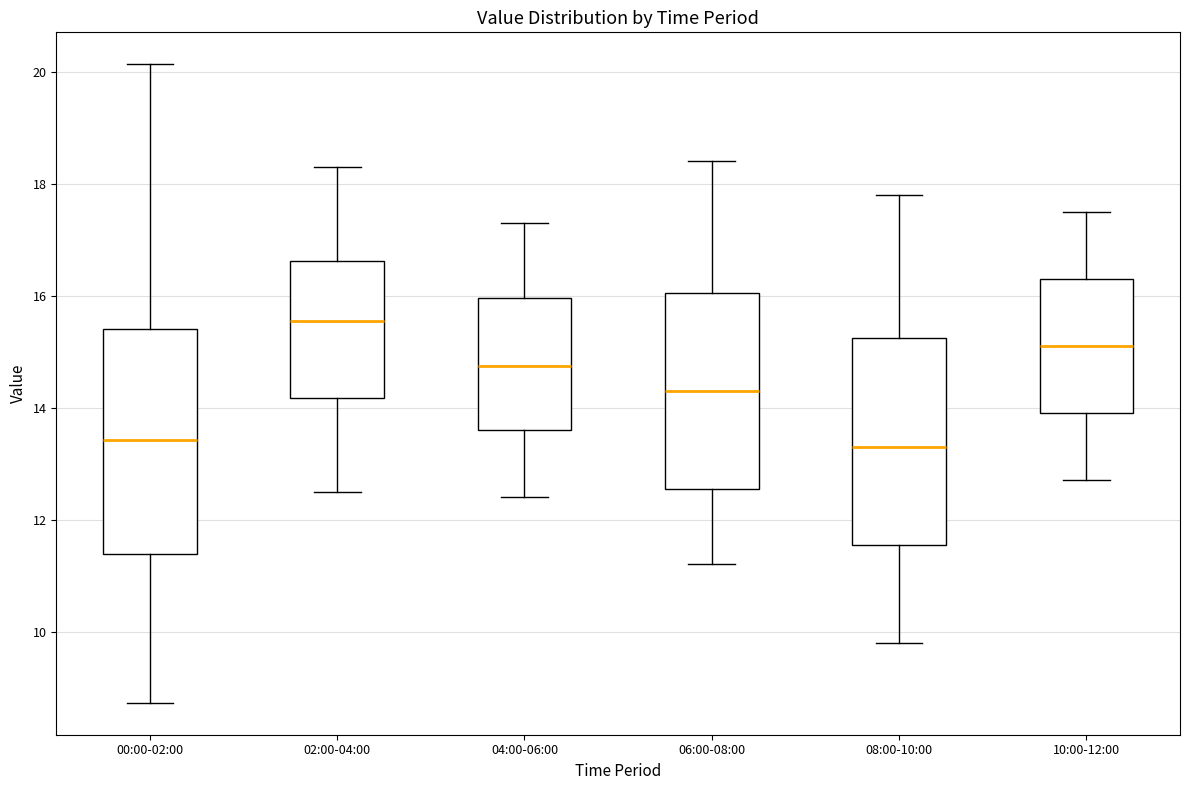

Where is the lower edge of the box for 08:00-10:00 on the y-axis? The values are not printed on the chart, so give them approximately, as read against the axis.

11.6